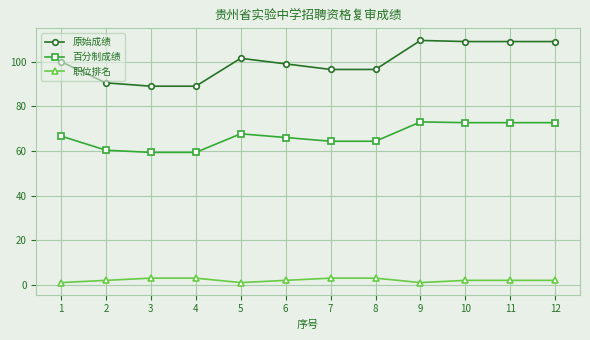

What is the value of the 职位排名 point at the 10th from the left?

2.0